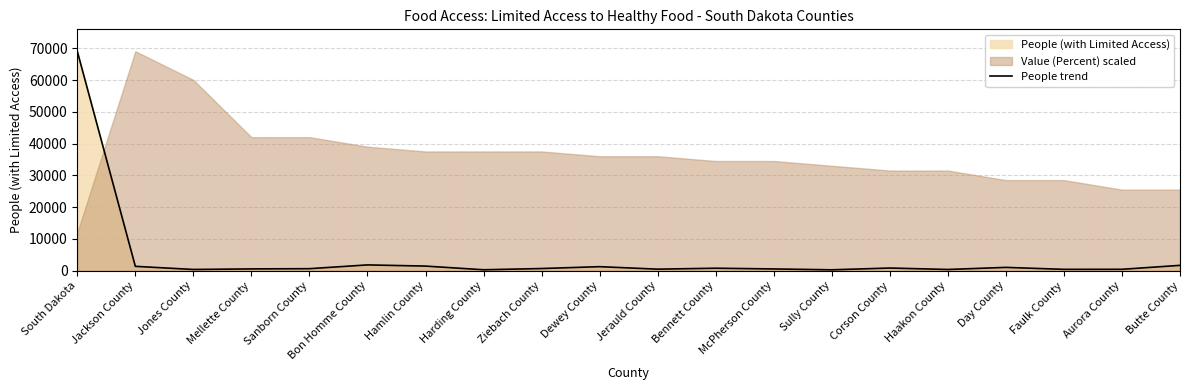

What is the maximum value shown in the chart?

69046